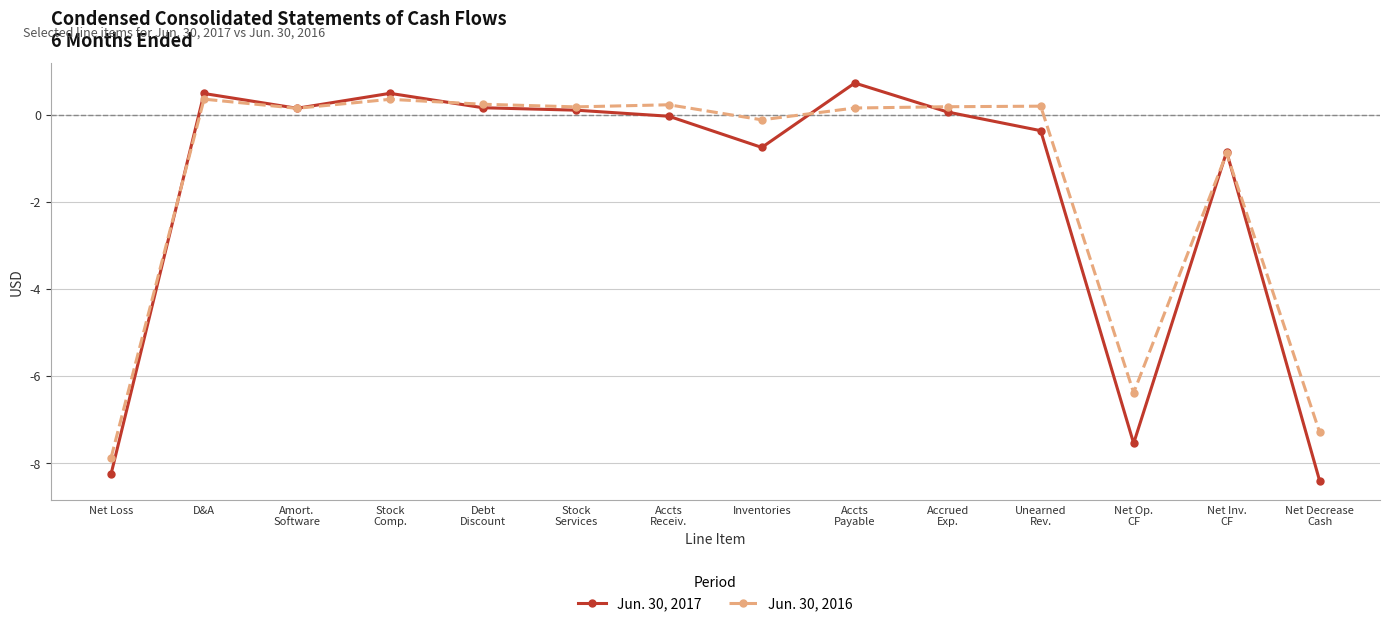

Where is Jun. 30, 2016 nearest to the value -3763177?

Net Op.
CF